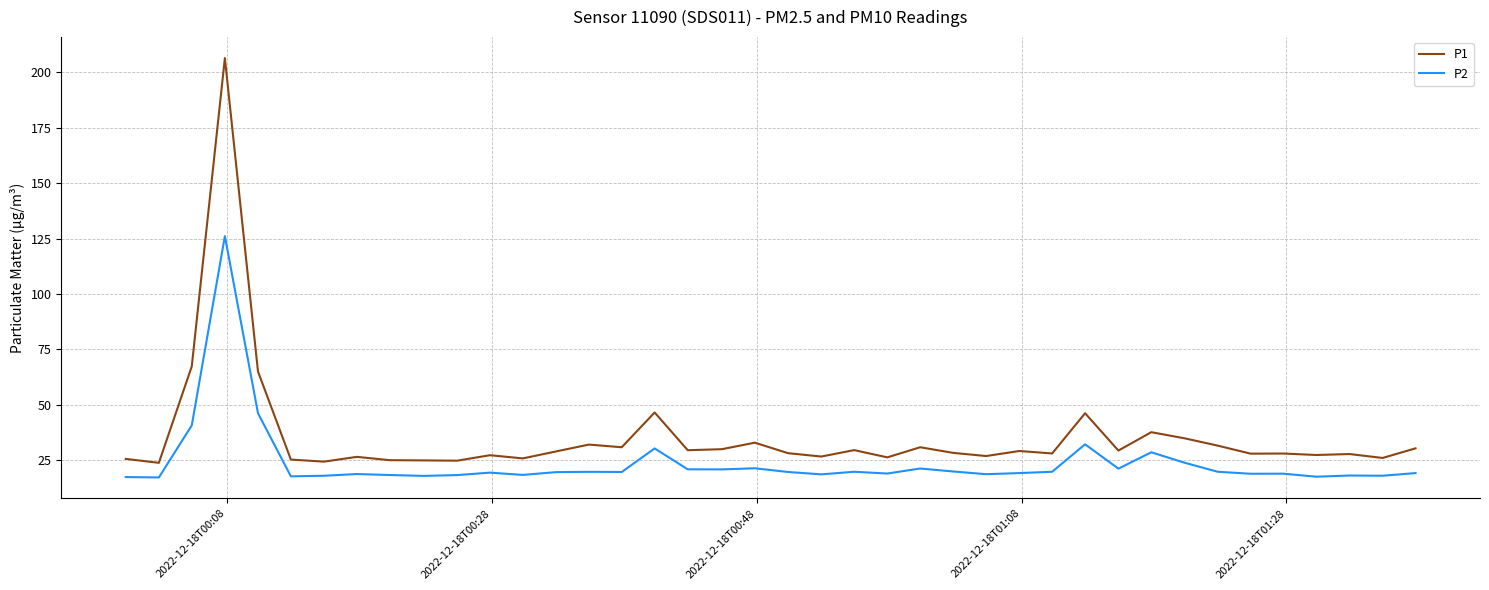

Which series has the largest total across all categories?

P1